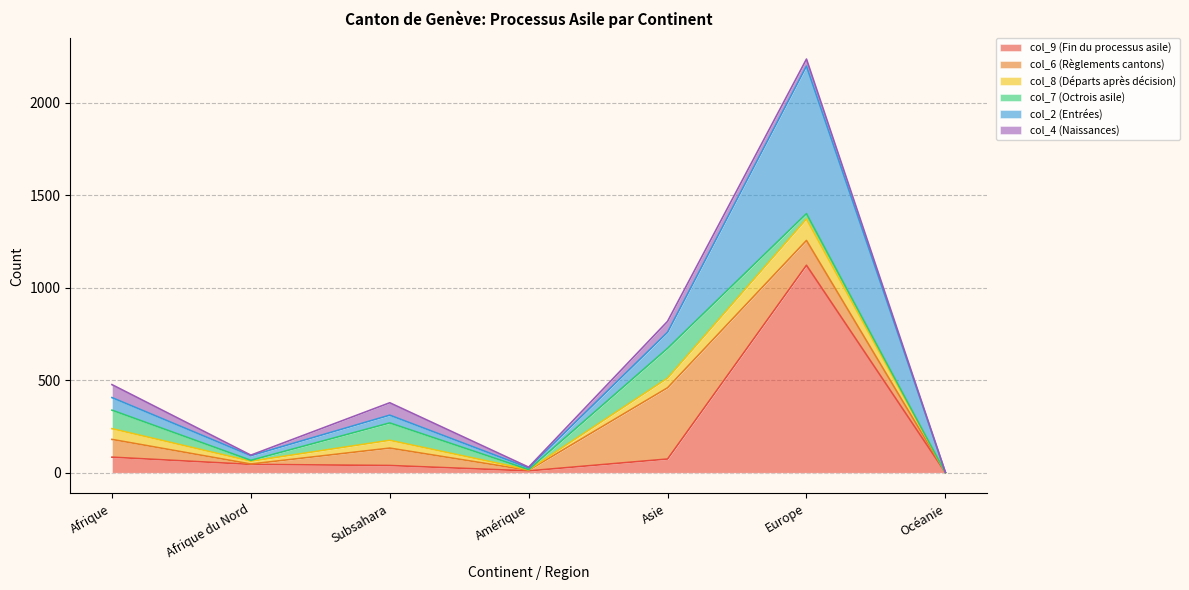

What is the difference between the second highest and second lowest values in the col_8 (Départs après décision) series?

55